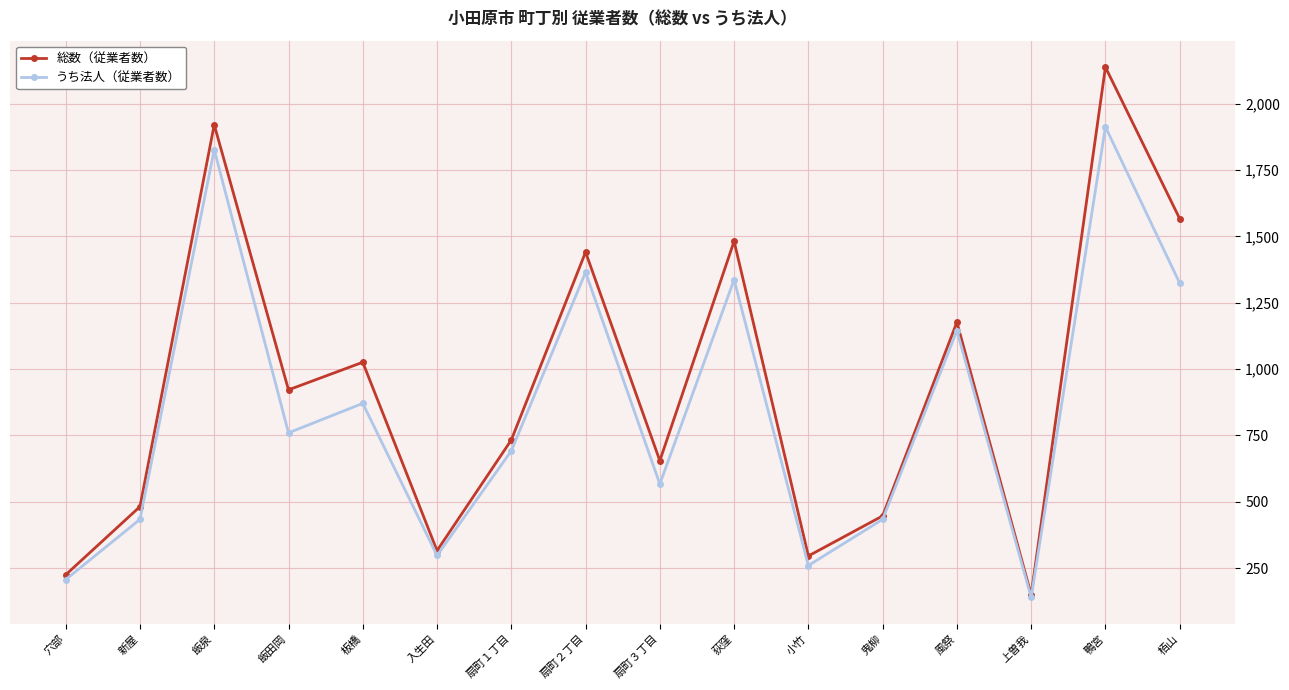

How many data points does each series have?

16